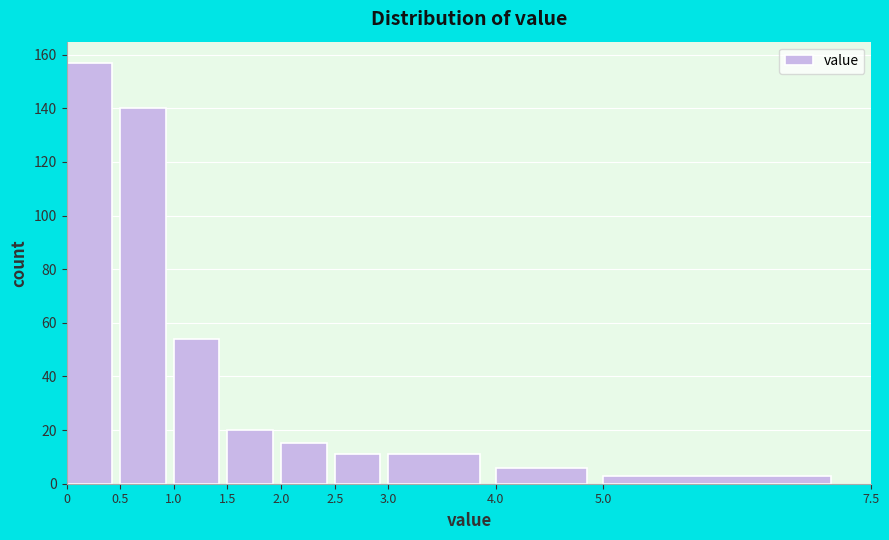

Reading left to right, transcribe this chart: for each bar, give the range it covers on the x-axis and its height. The values are not printed on the chart, so give them approximately, as read against the axis.

0 to 0.5: 158
0.5 to 1.0: 140
1.0 to 1.5: 54
1.5 to 2.0: 20
2.0 to 2.5: 16
2.5 to 3.0: 12
3.0 to 4.0: 12
4.0 to 5.0: 6
5.0 to 7.5: 4